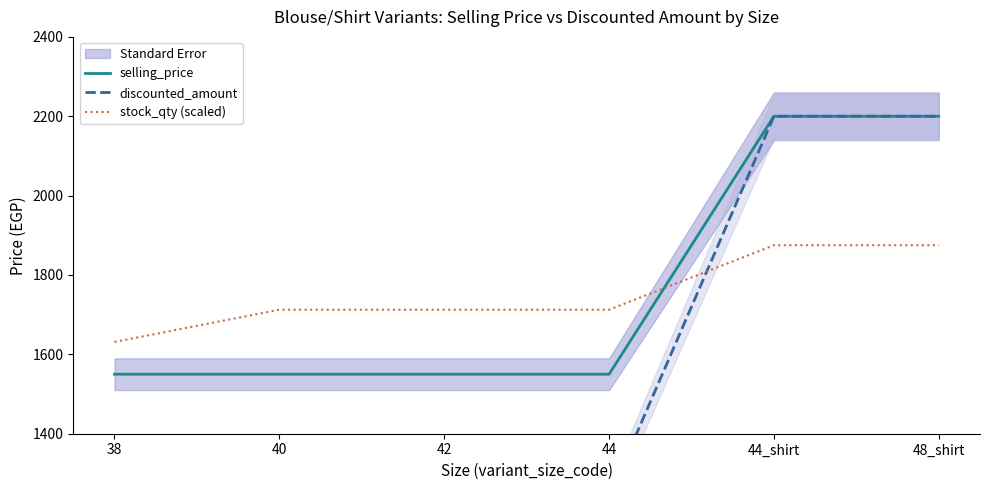

At which label is discounted_amount closest to 1720?

38